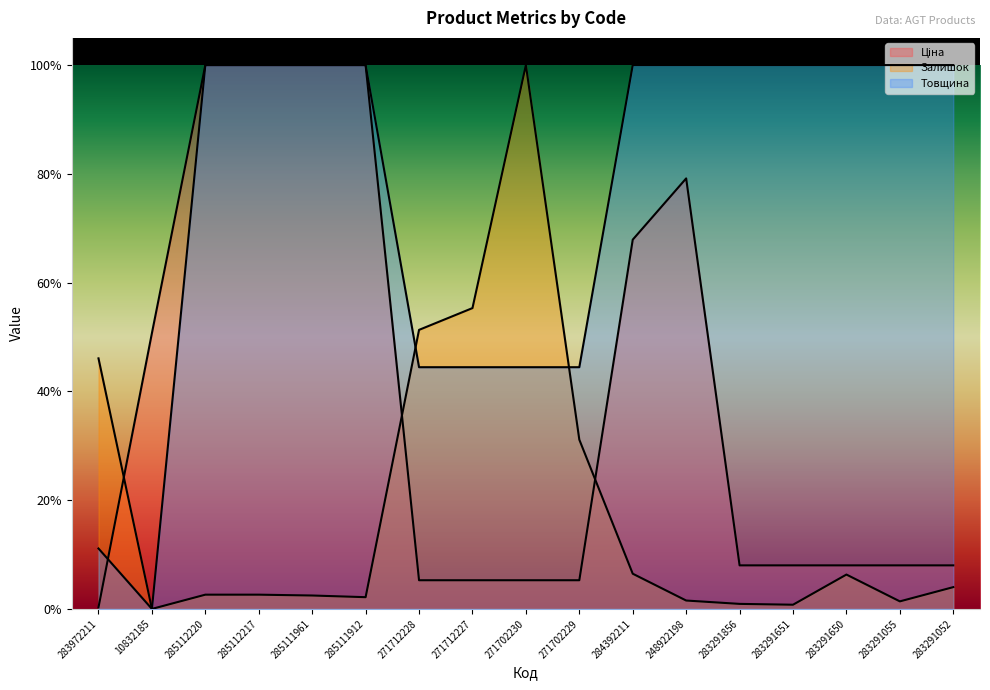

After their last crossing, which series has the higher values: Залишок or Ціна?

Ціна